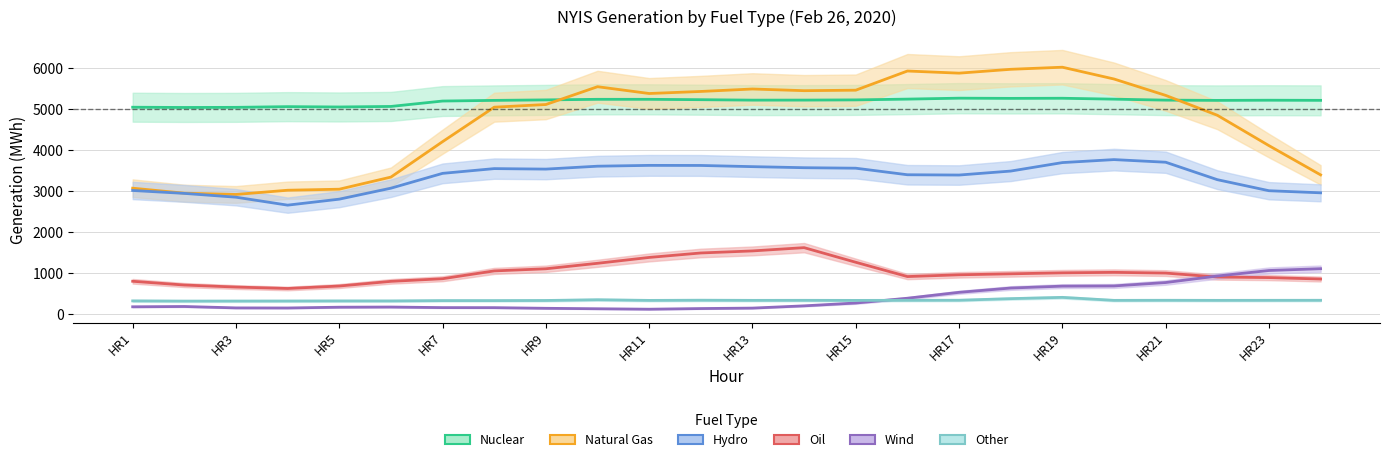

What is the difference between the Hydro values at HR15 and HR13?

38